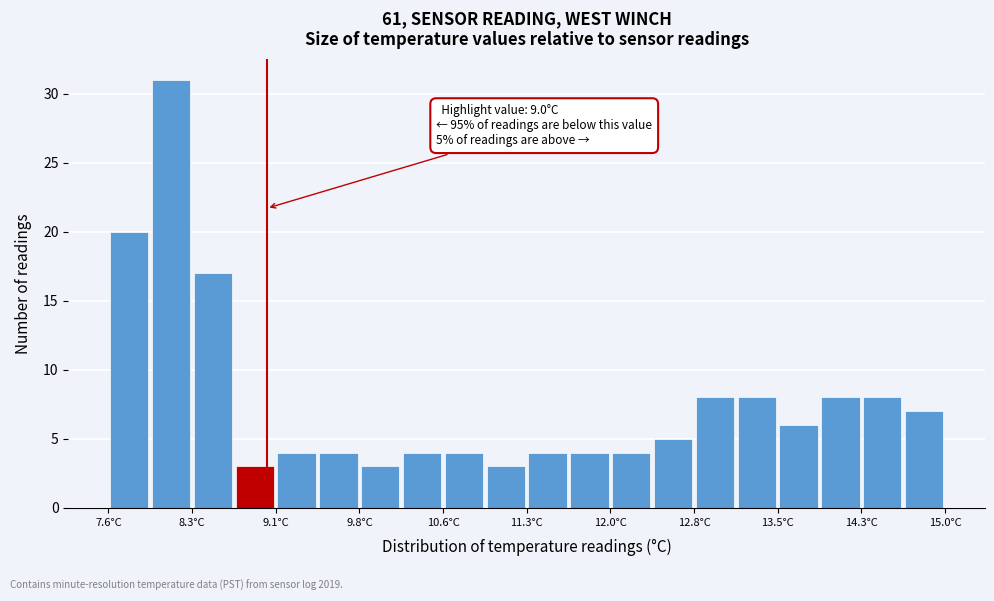

Read against the x-axis, roughly where is the centre of the tallest bar?

8.2